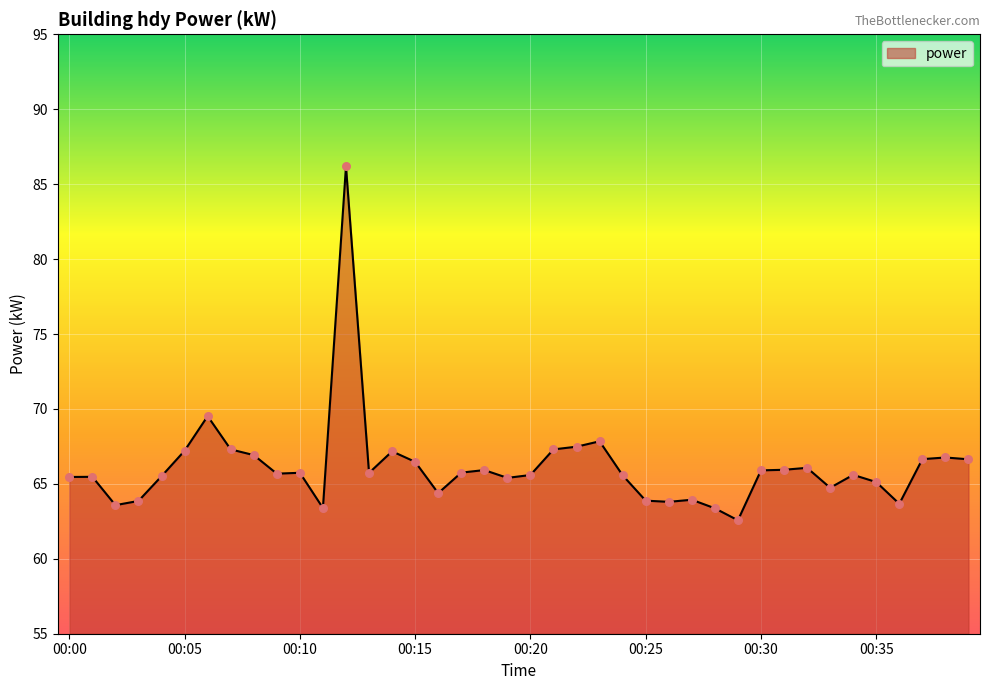

What is the maximum value shown in the chart?

86.2